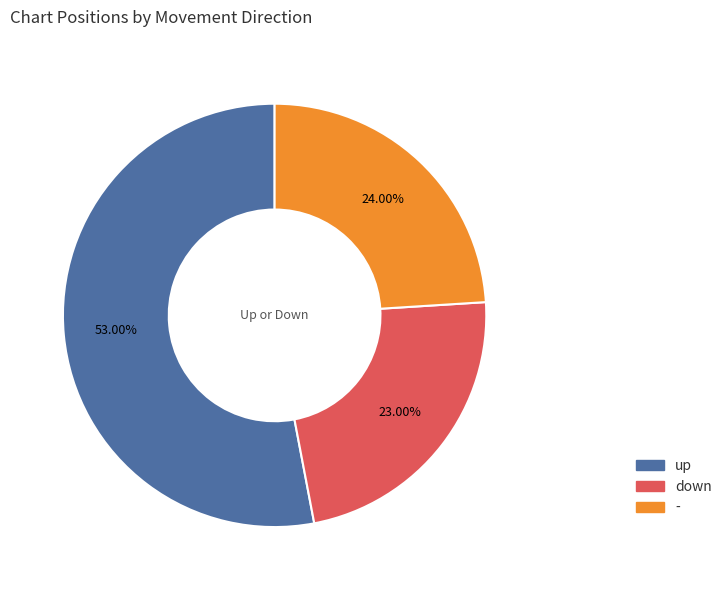

Combined, what portion of the pie is up and -?

77.0%